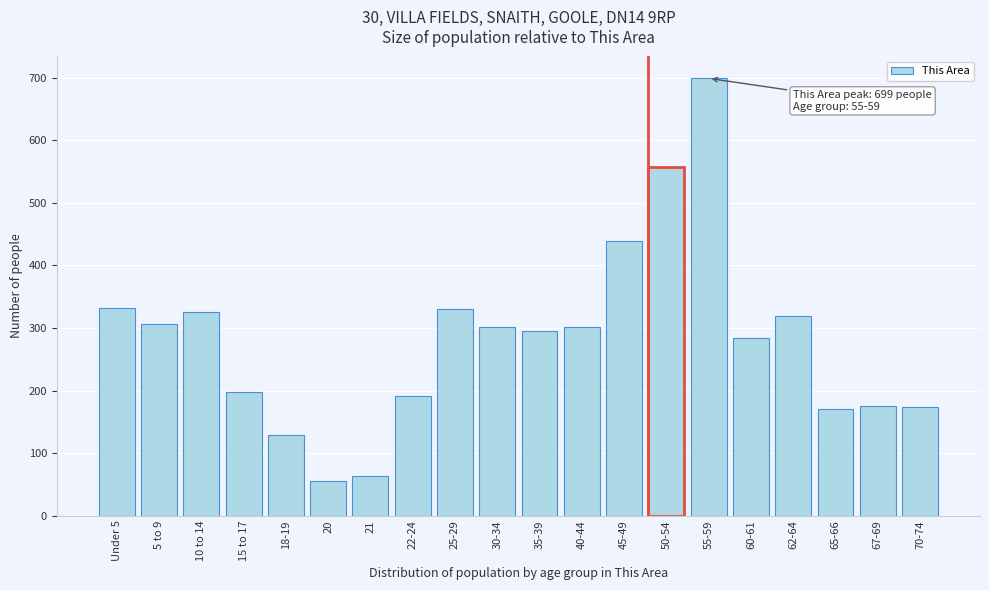

What is the sum of all values?

5646